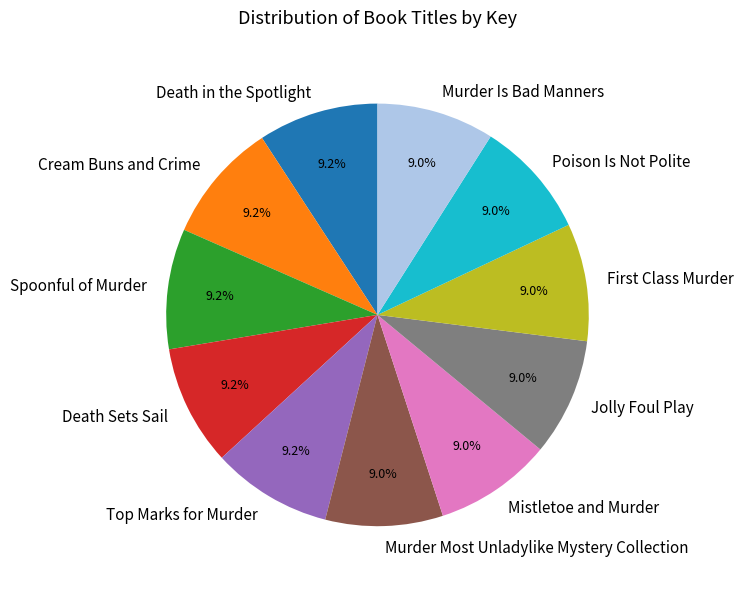

What is the ratio of the value at Jolly Foul Play to the value at Death in the Spotlight?

1.0